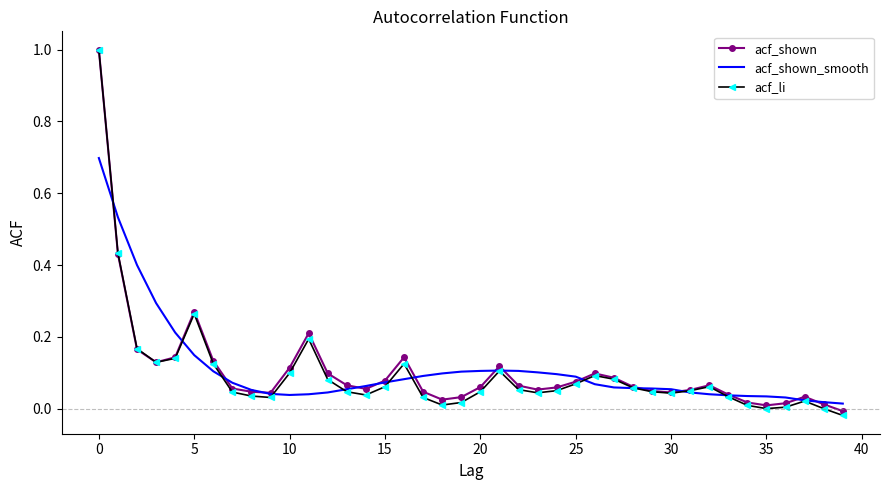

Which series has the widest spread of values?

acf_li